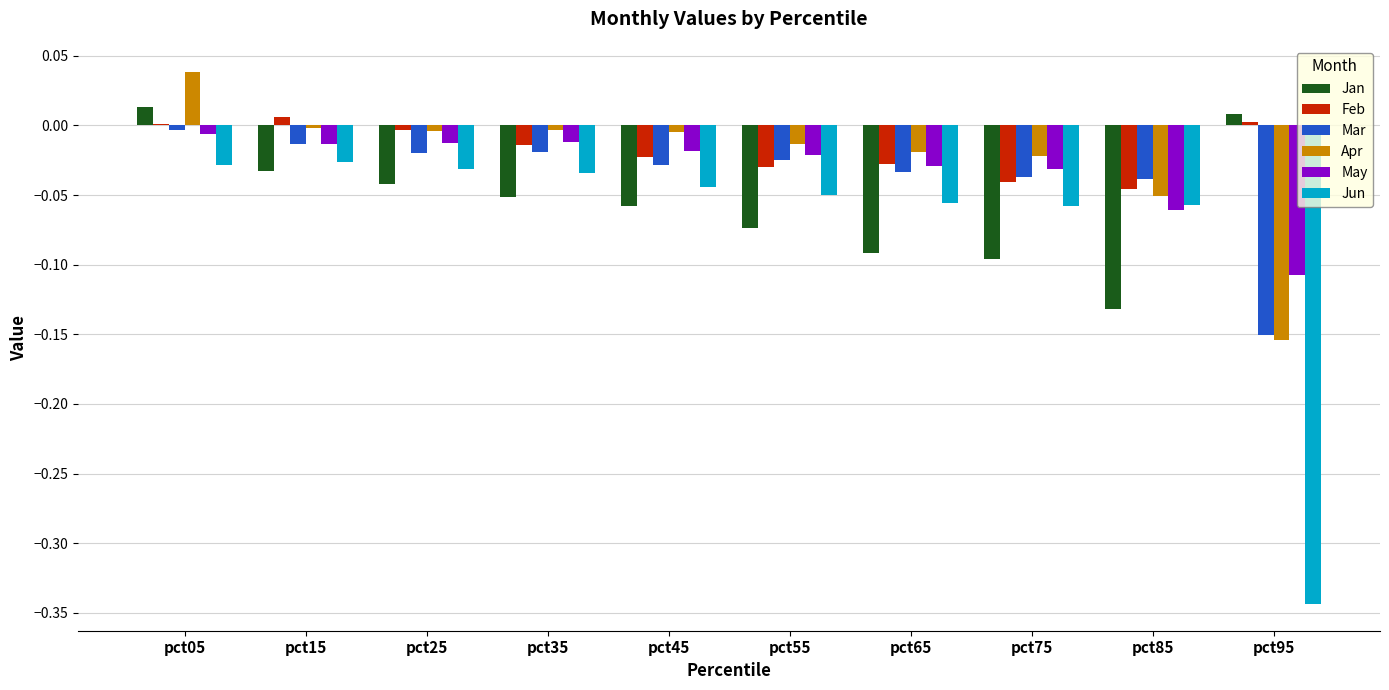

Is the value of Apr at pct95 greater than the value of Jun at pct35?

No